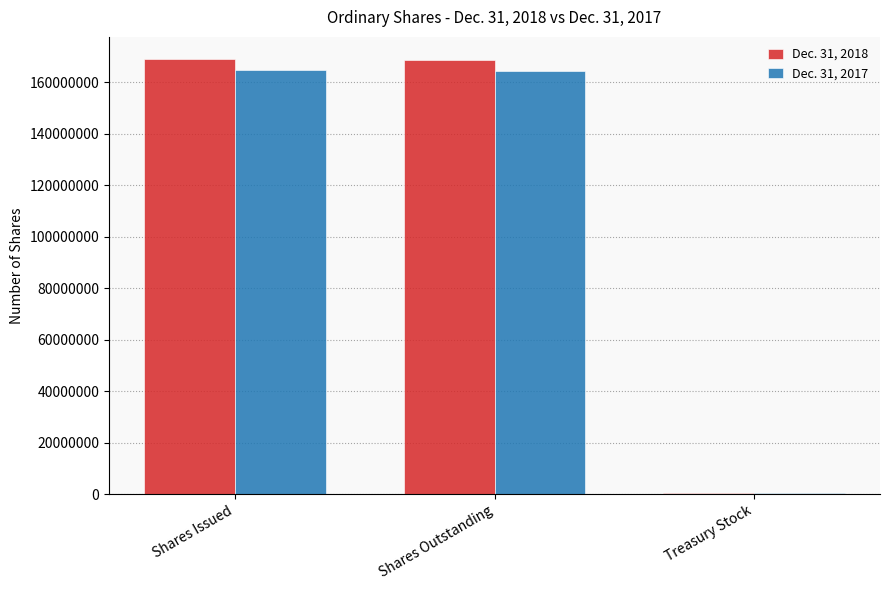

Does the chart contain stacked bars?

No